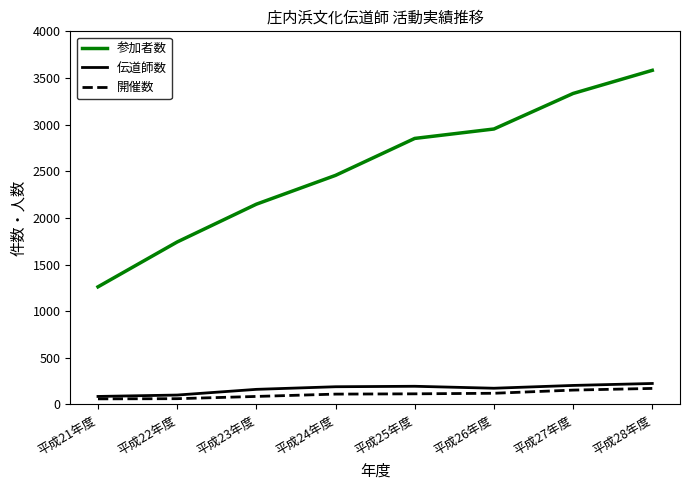

What is the sum of all 参加者数 values?

20327